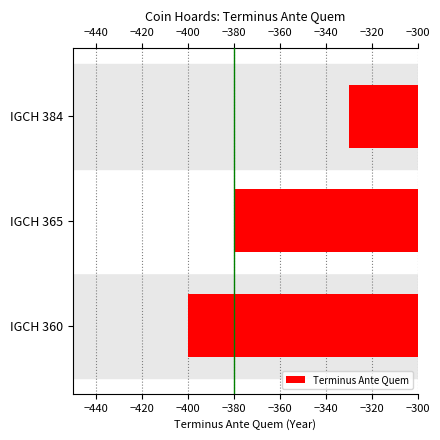

Are the bars grouped side by side (vs. stacked)?

No